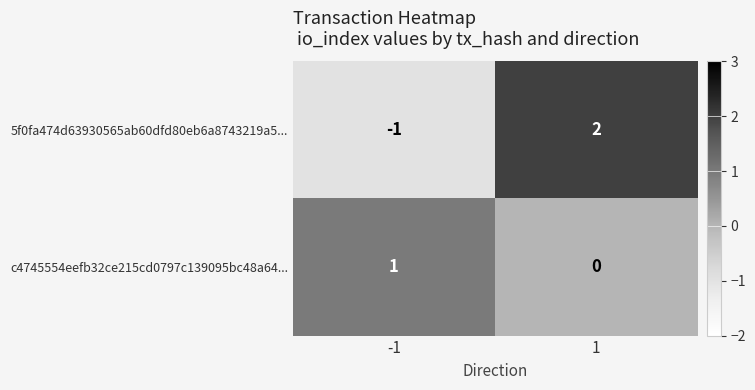

What is the total value across all series at 1?

2